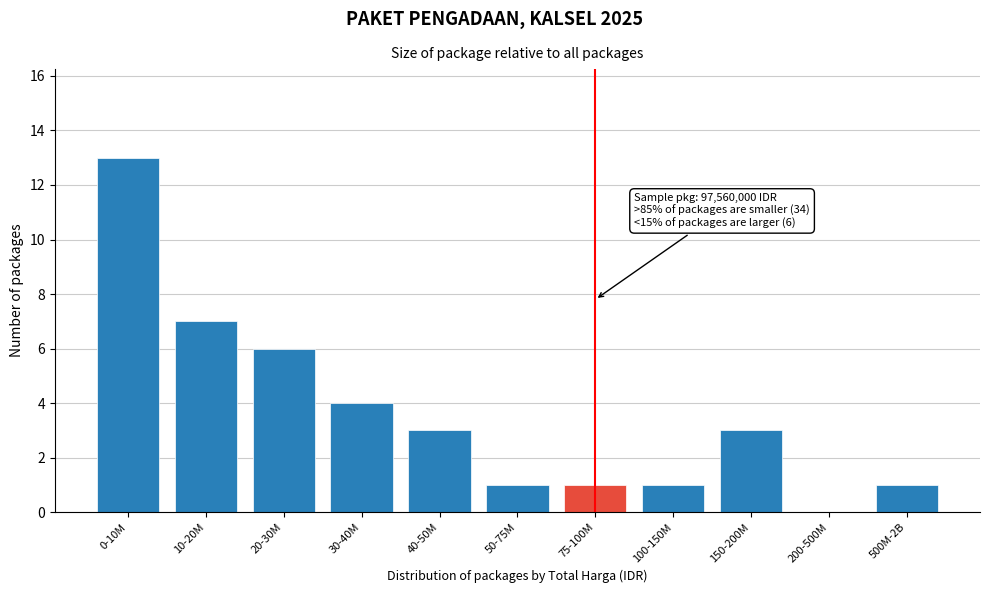

Reading left to right, transcribe all the data shown in this chart.

0-10M=13	10-20M=7	20-30M=6	30-40M=4	40-50M=3	50-75M=1	75-100M=1	100-150M=1	150-200M=3	200-500M=0	500M-2B=1